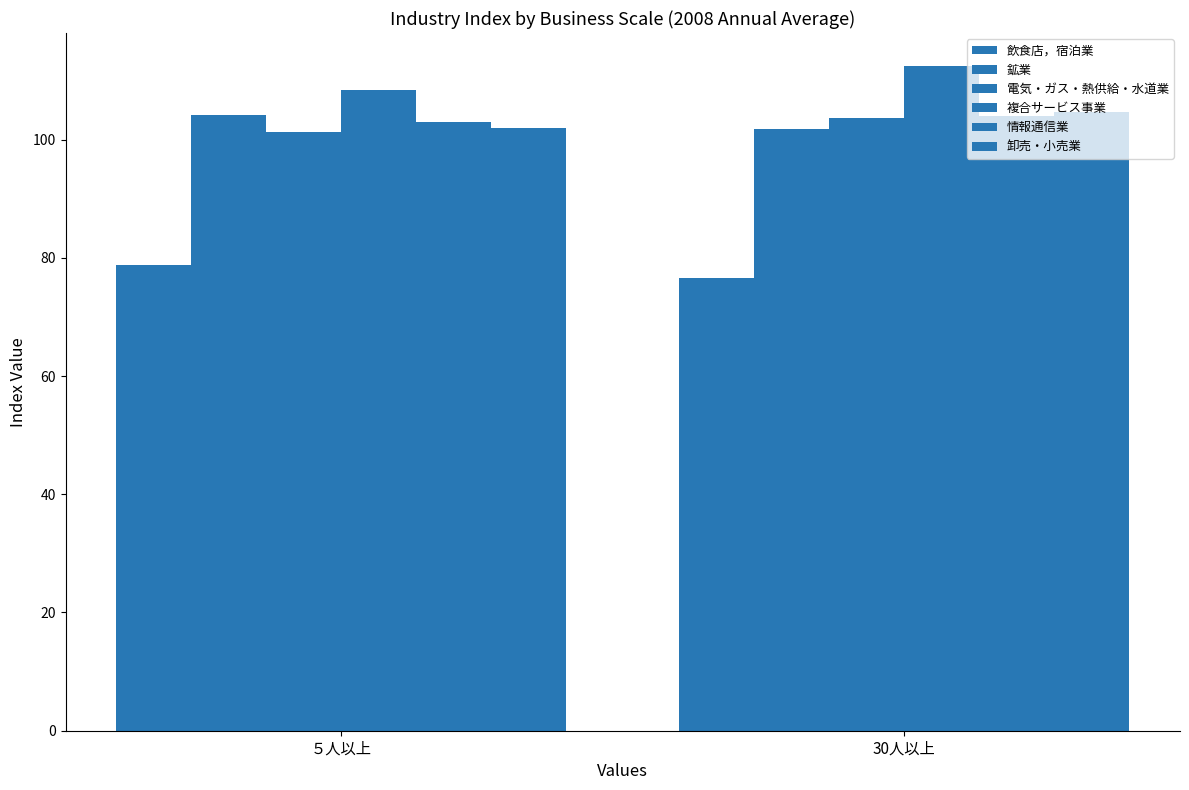

Are the bars grouped side by side (vs. stacked)?

Yes